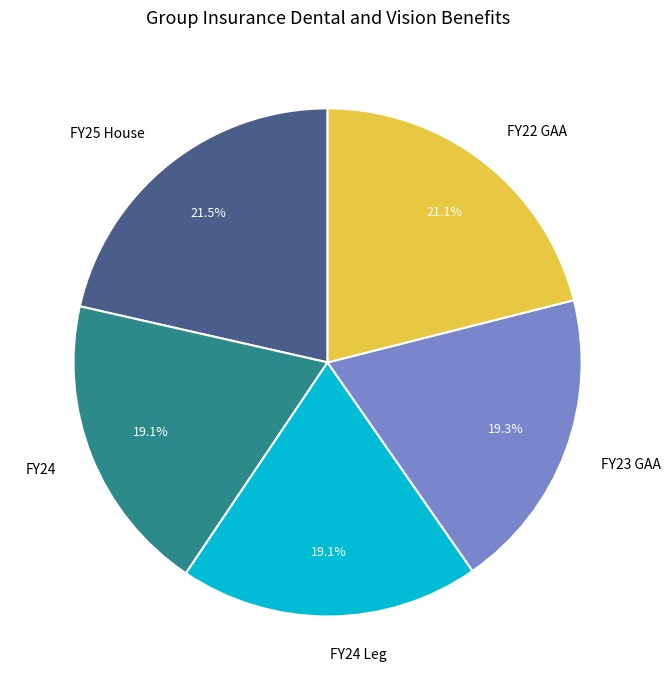

Approximately how many times larger is the value at FY25 House compared to FY22 GAA?

1.0